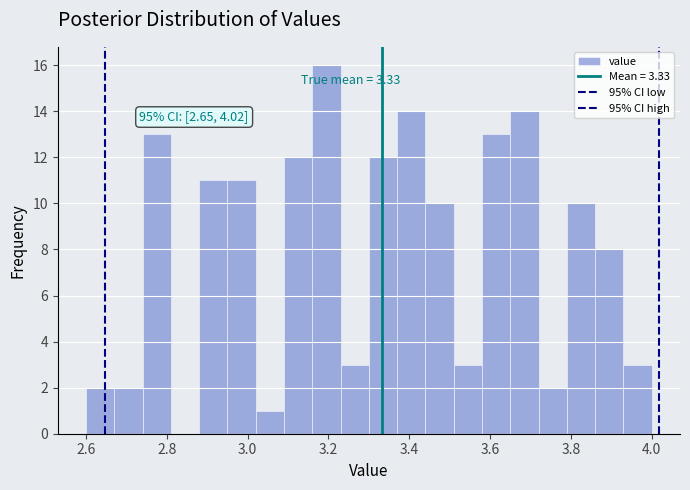

Around what value on the x-axis is the tallest bar? Give the approximate position of its centre, as read against the axis.

3.20